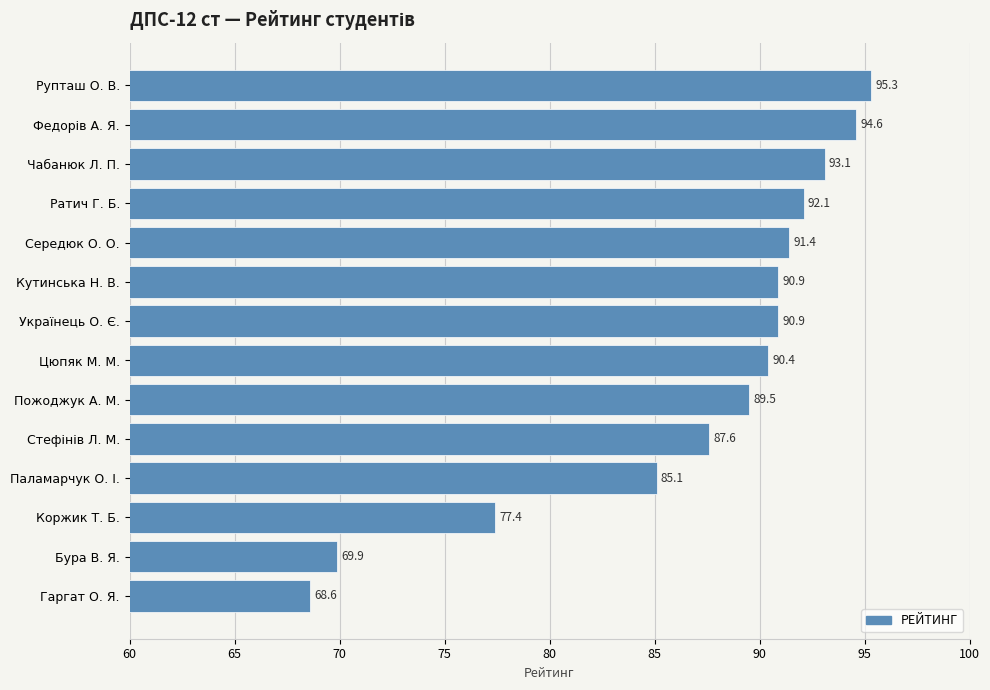

What is the difference between the maximum and second lowest values?

25.4